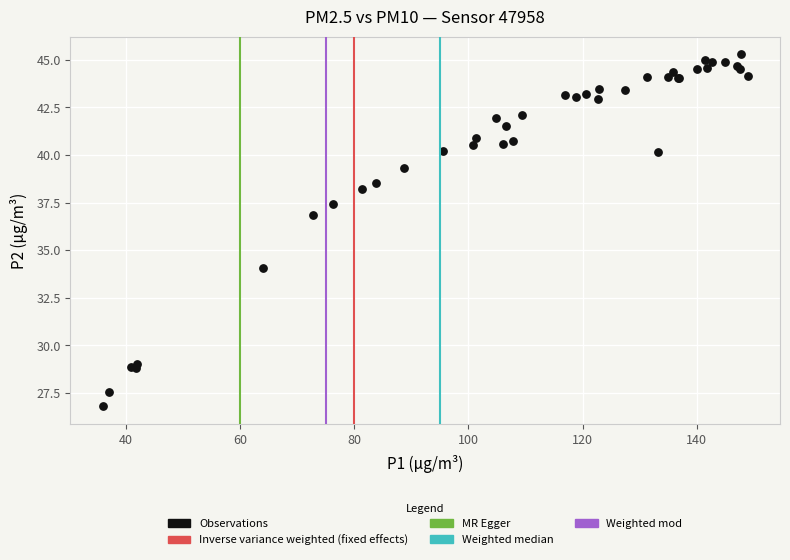

What Y value in the scatter plot is closest to 36?

36.9